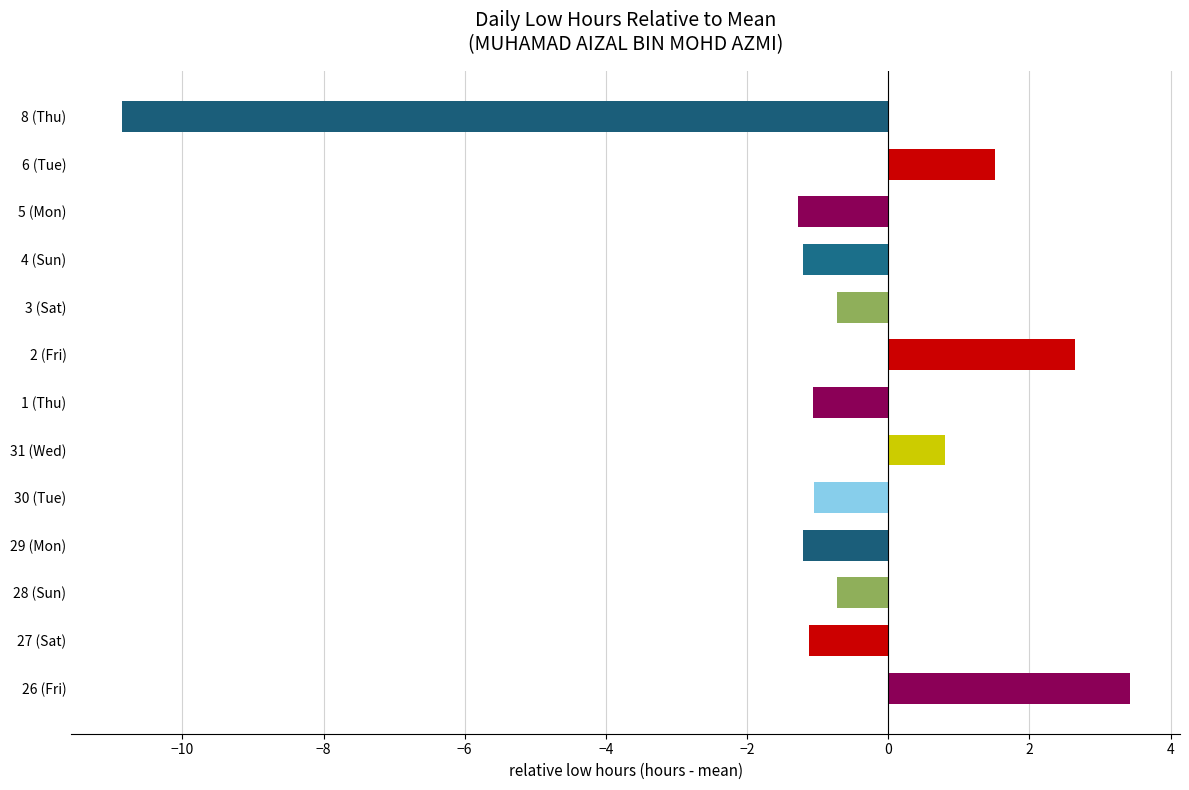

What value does the data have at 1 (Thu)?

-1.1